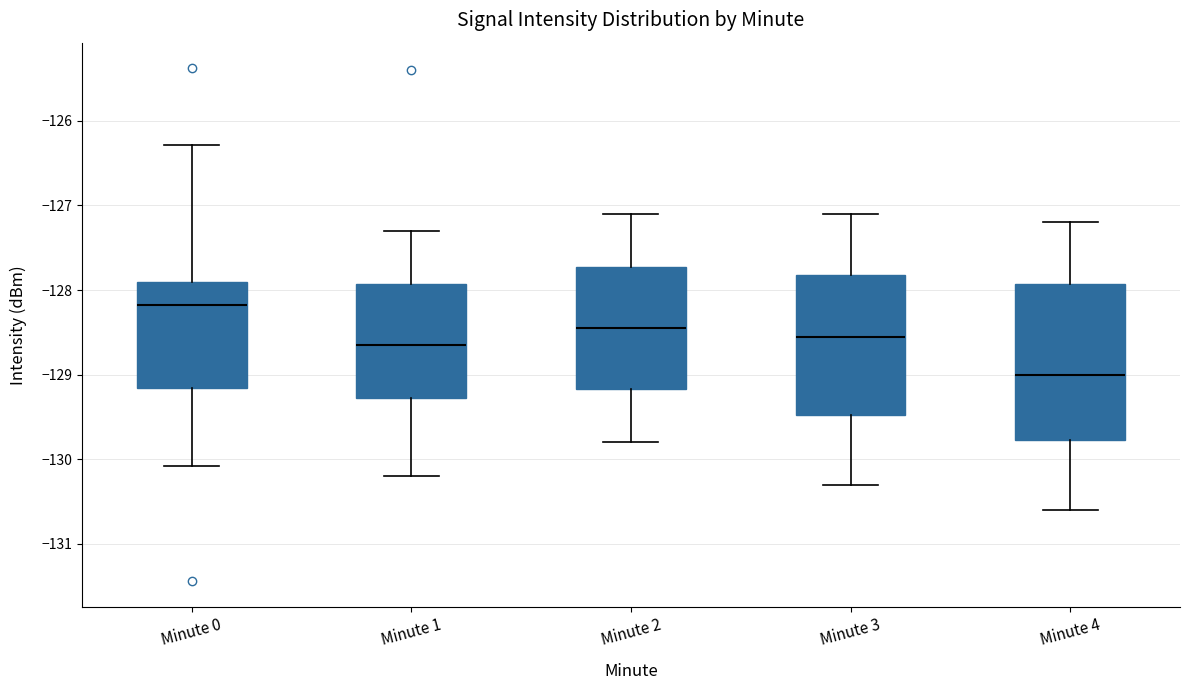

Which box has the lowest median line?

Minute 4